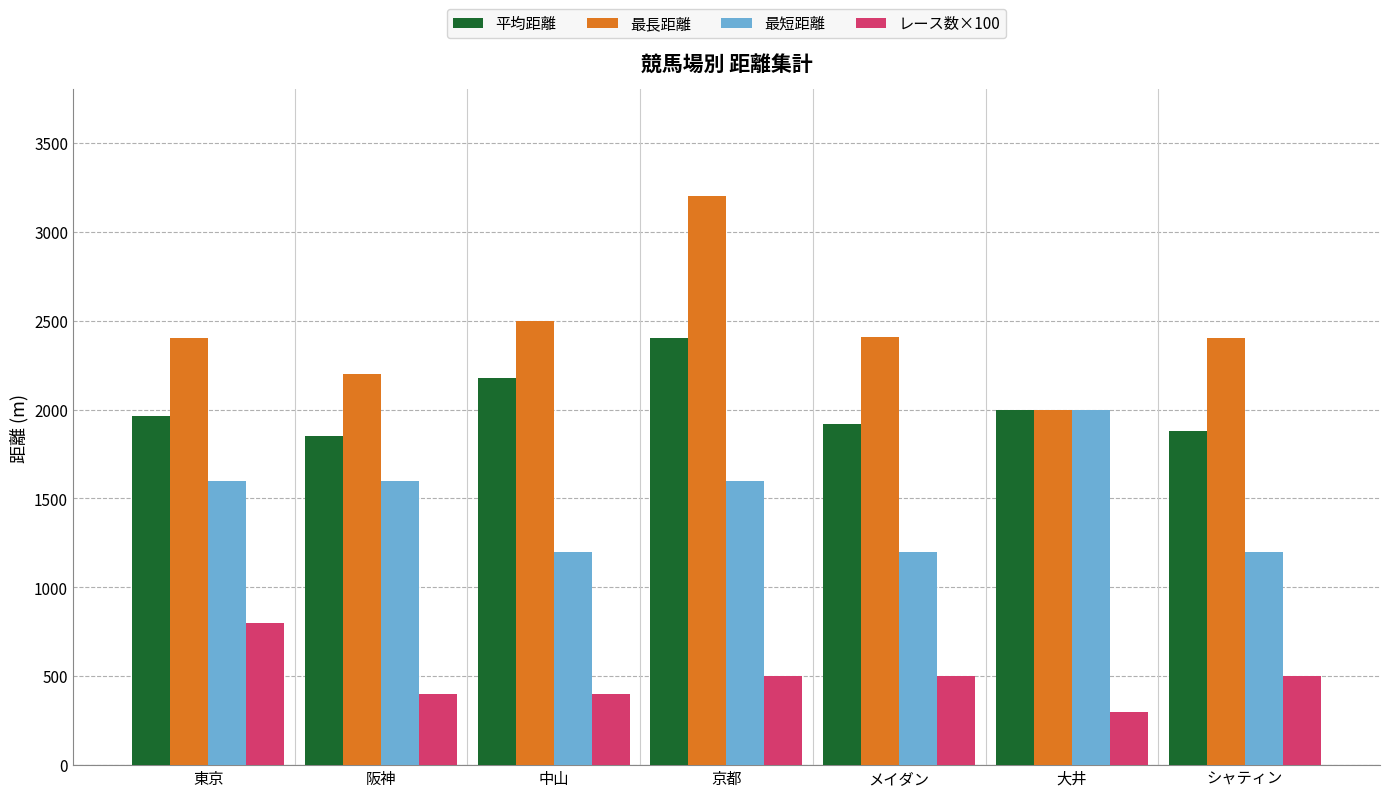

What are all the series names shown in the legend?

平均距離, 最長距離, 最短距離, レース数×100